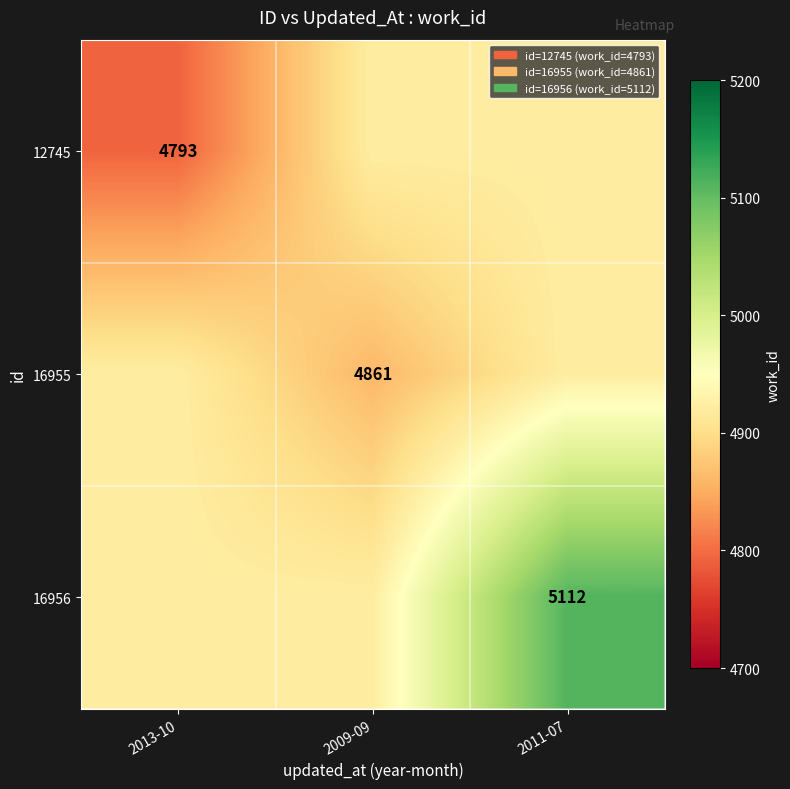

At how many categories does at least one series exceed 4808?

3